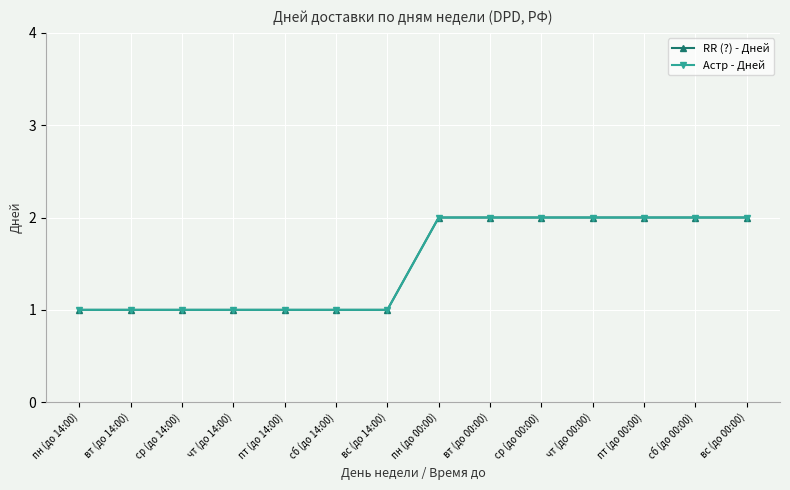

What is the sum of the RR (?) - Дней values at вс (до 14:00) and пт (до 14:00)?

2